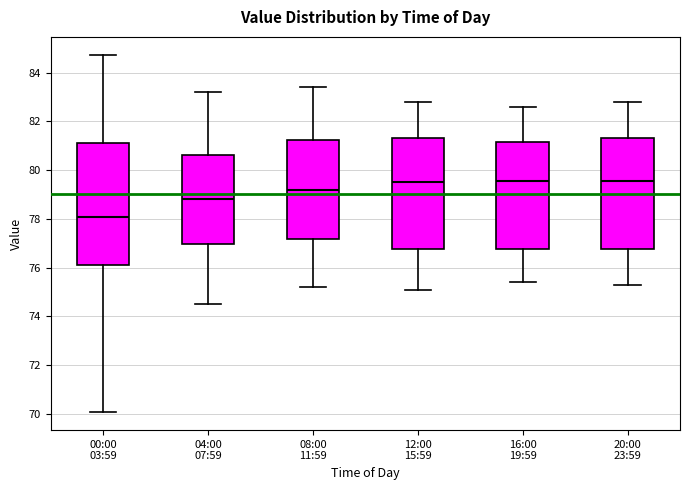

Where does the lower whisker of the box for 04:00 07:59 end on the y-axis? The values are not printed on the chart, so give them approximately, as read against the axis.

74.6